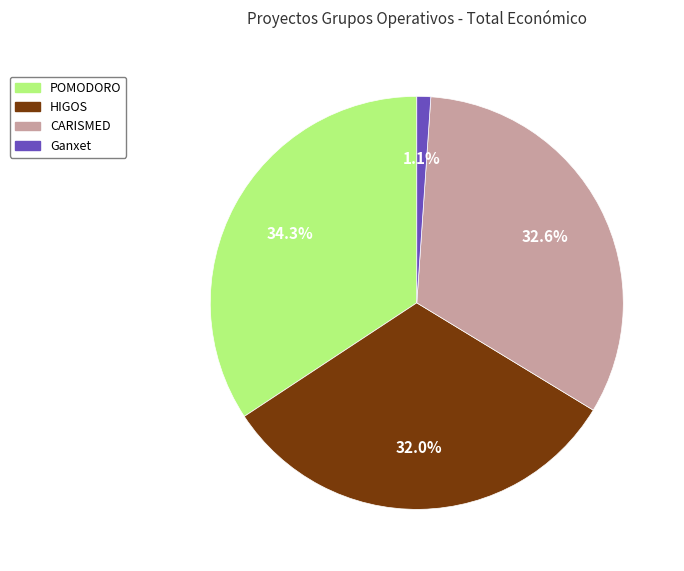

To the nearest percent, what is the combined percentage of HIGOS and POMODORO?

66%